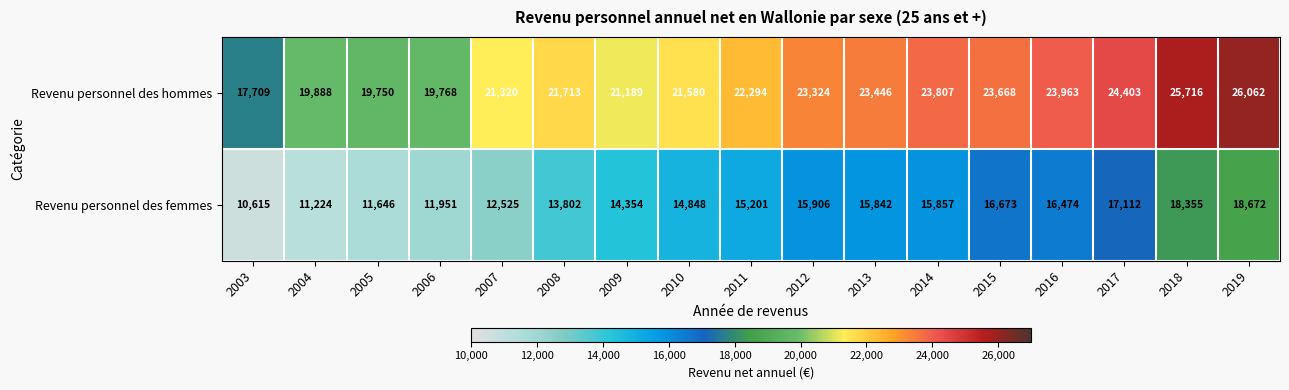

Read the Revenu personnel des hommes value at 2015, to the nearest 50.

23650